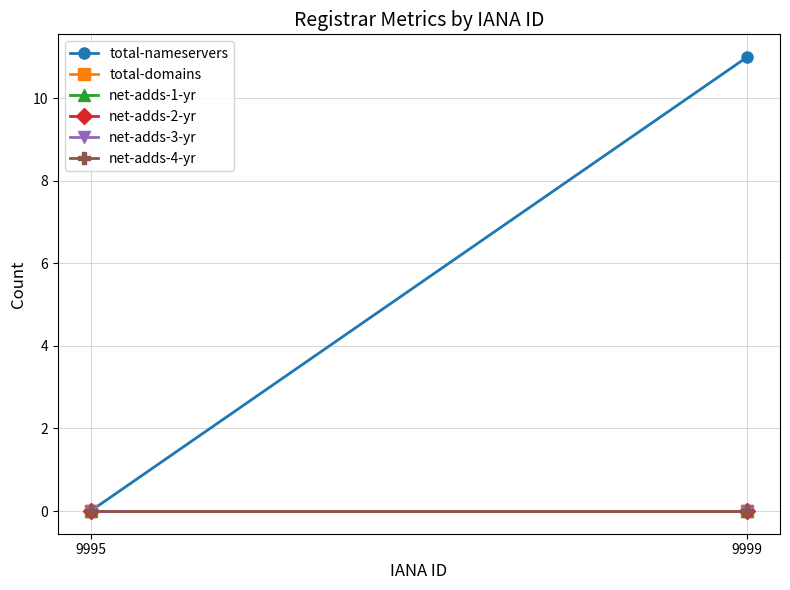

Reading left to right, extract all data points from this chart.

total-nameservers: 0	11
total-domains: 0	0
net-adds-1-yr: 0	0
net-adds-2-yr: 0	0
net-adds-3-yr: 0	0
net-adds-4-yr: 0	0